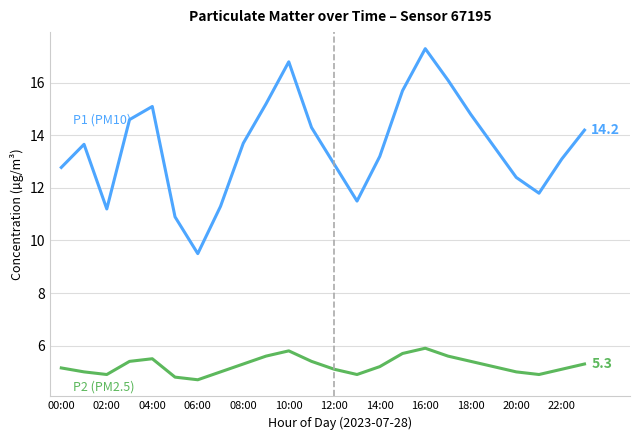

What is the smallest value displayed?

4.7